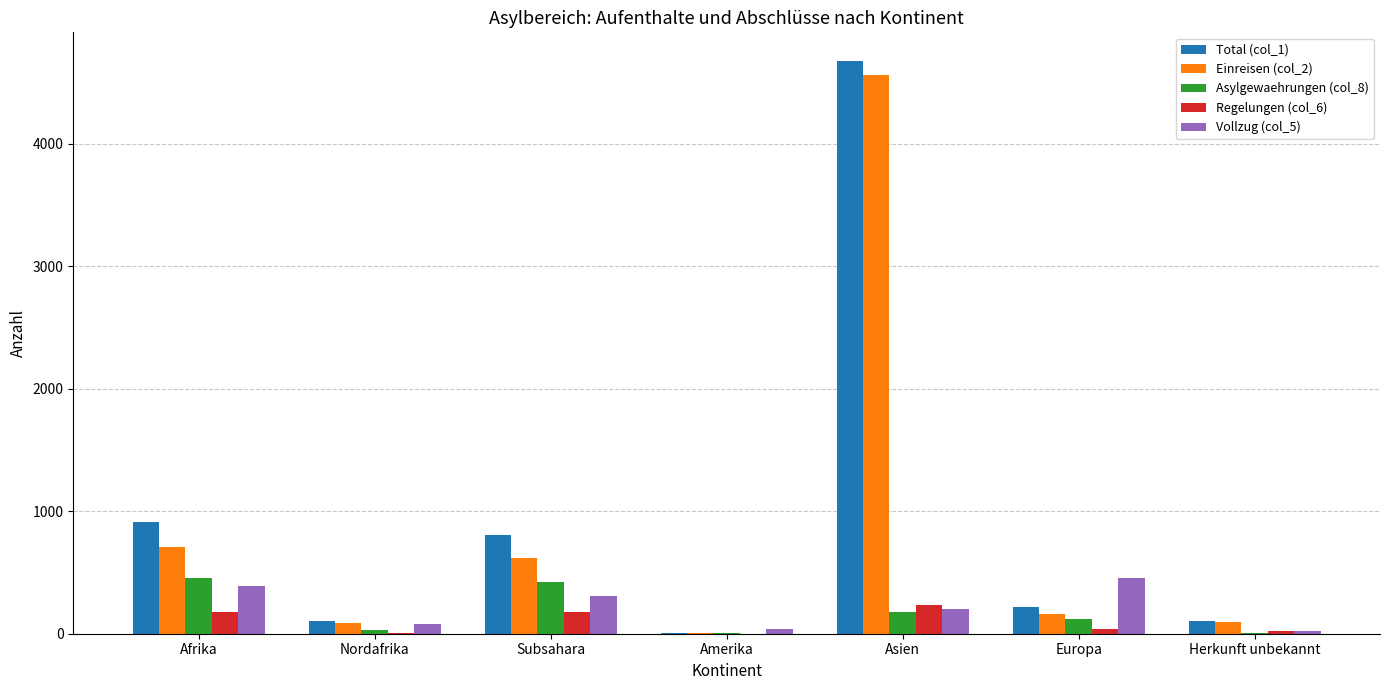

What is the maximum value shown in the chart?

4677